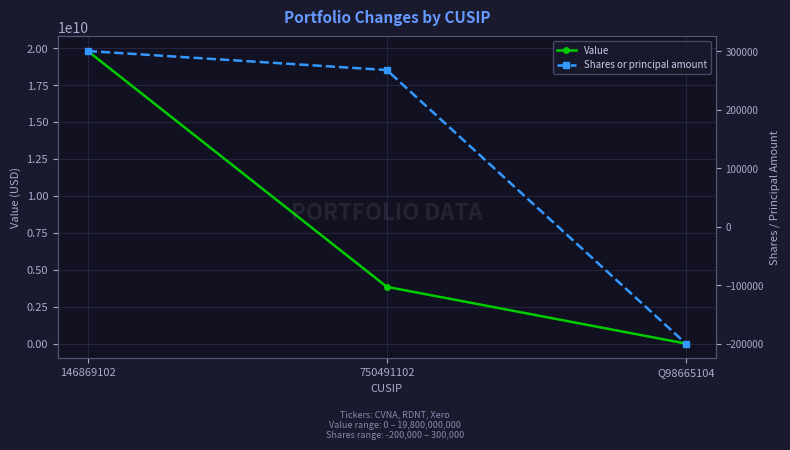

What position from the left is 750491102?

2